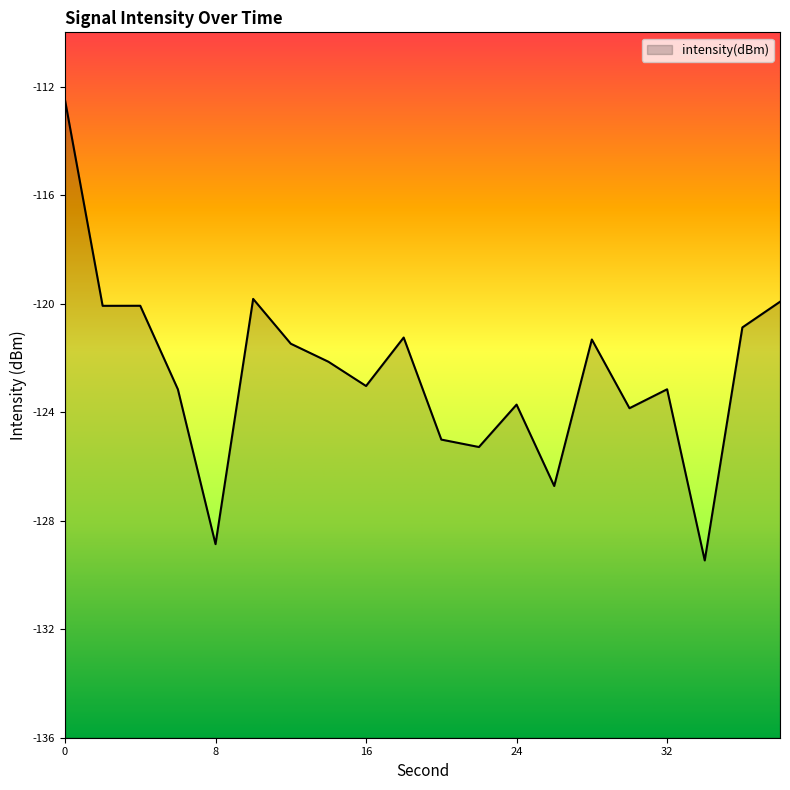

List the labels in order of value, largest first.

0, 10, 38, 4, 2, 36, 18, 28, 12, 14, 16, 32, 6, 24, 30, 20, 22, 26, 8, 34